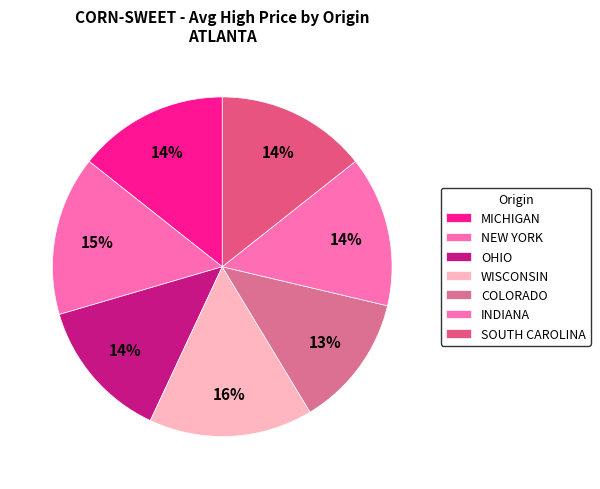

Count the number of slices in the pie.

7